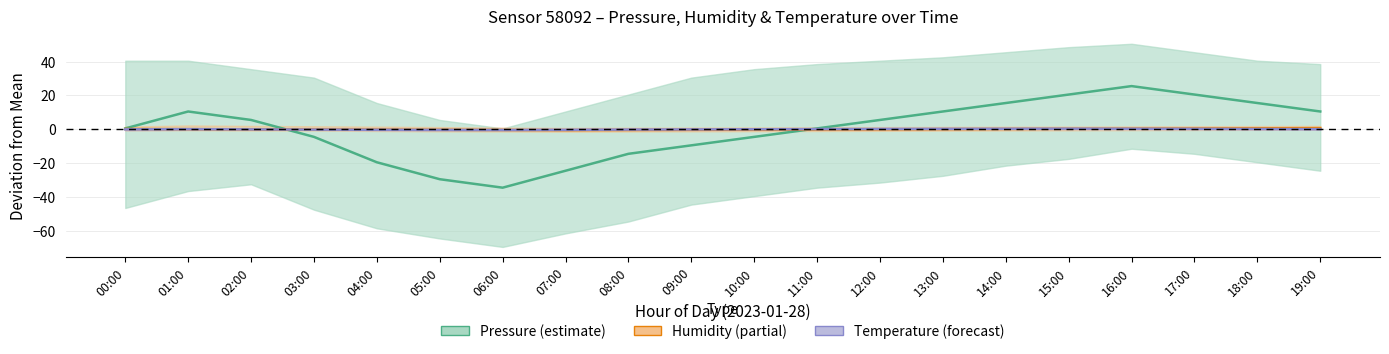

What is the highest value of the Pressure series?

25.5